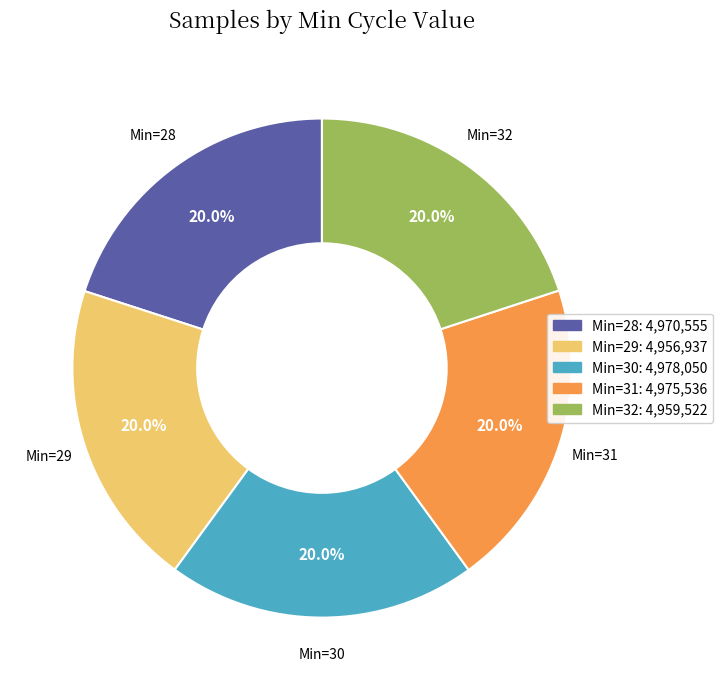

How many segments does this pie chart have?

5